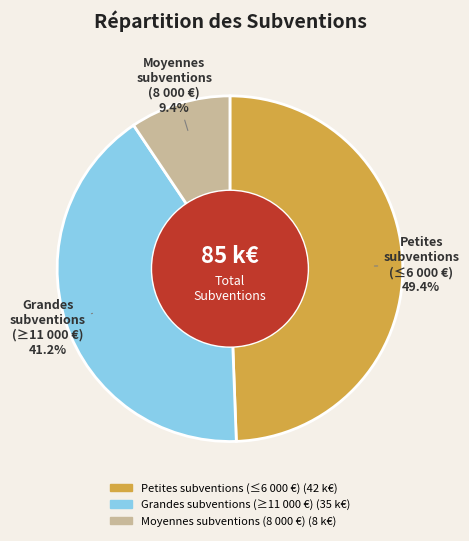

To the nearest percent, what is the difference between the largest and smallest slice percentages?

40%